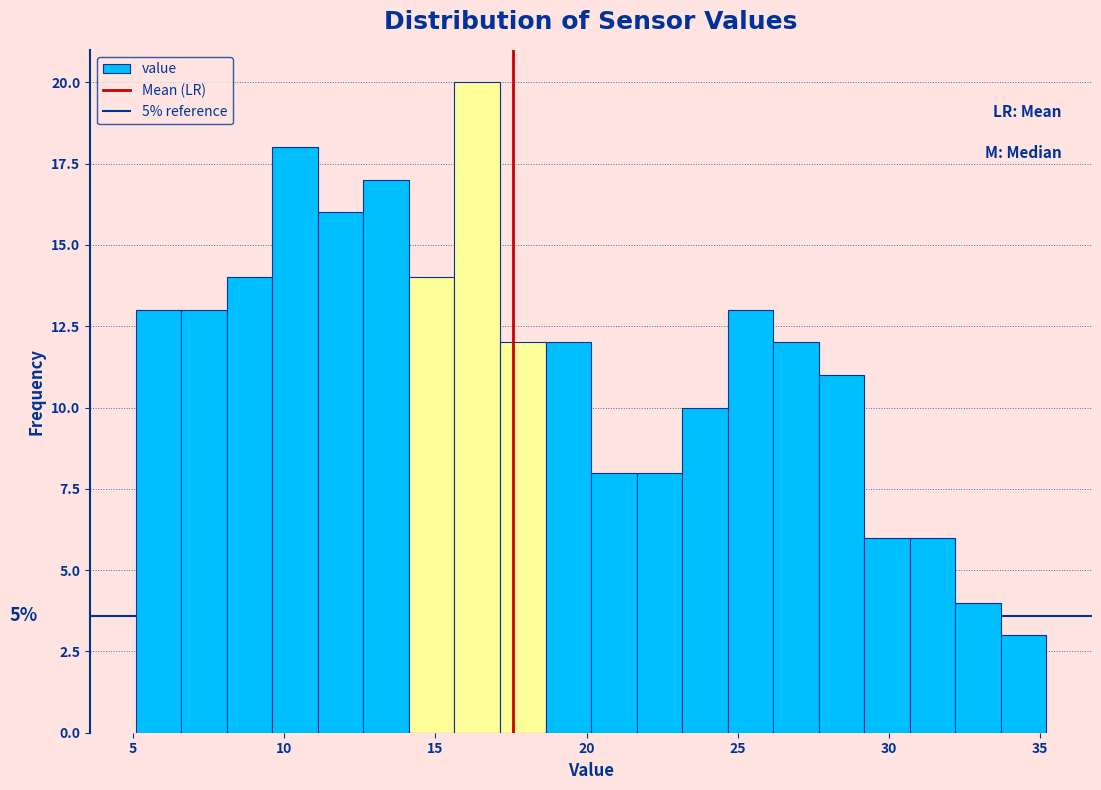

Read against the x-axis, roughly where is the centre of the tallest bar?

16.5